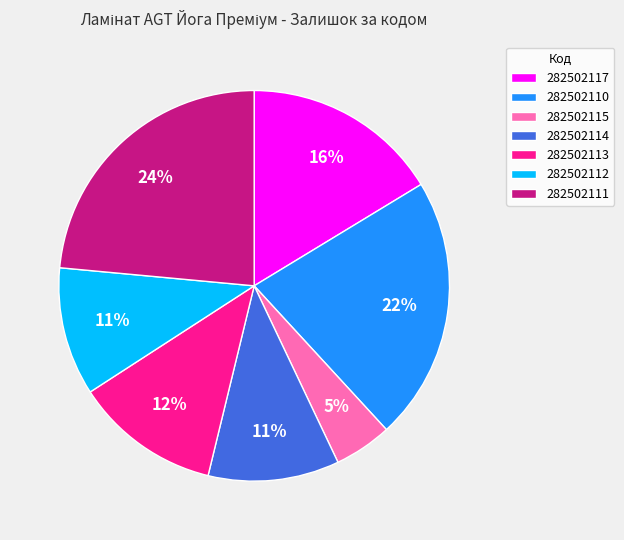

Does any single category account for the majority?

No